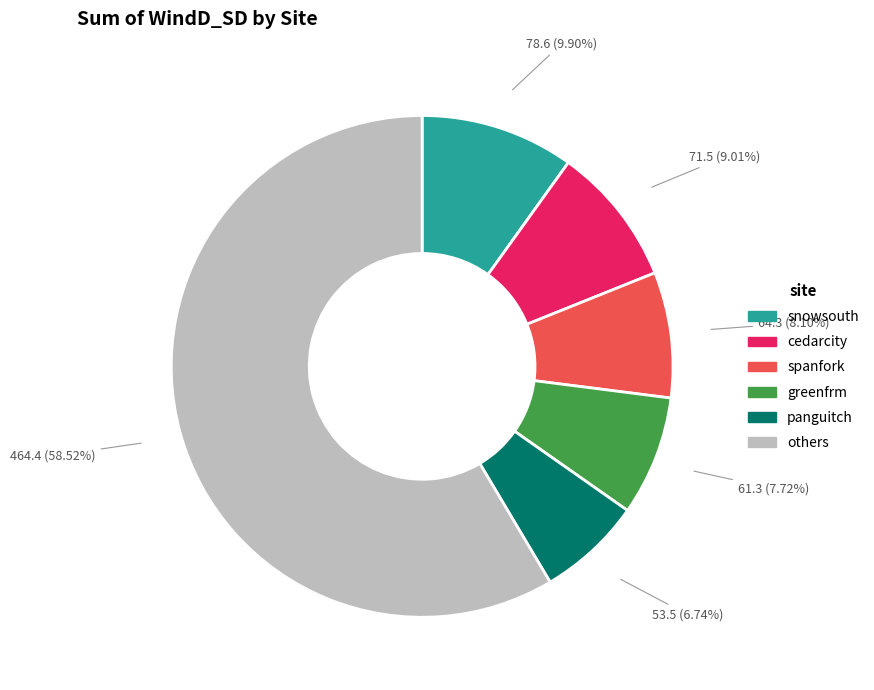

Does any single category account for the majority?

Yes